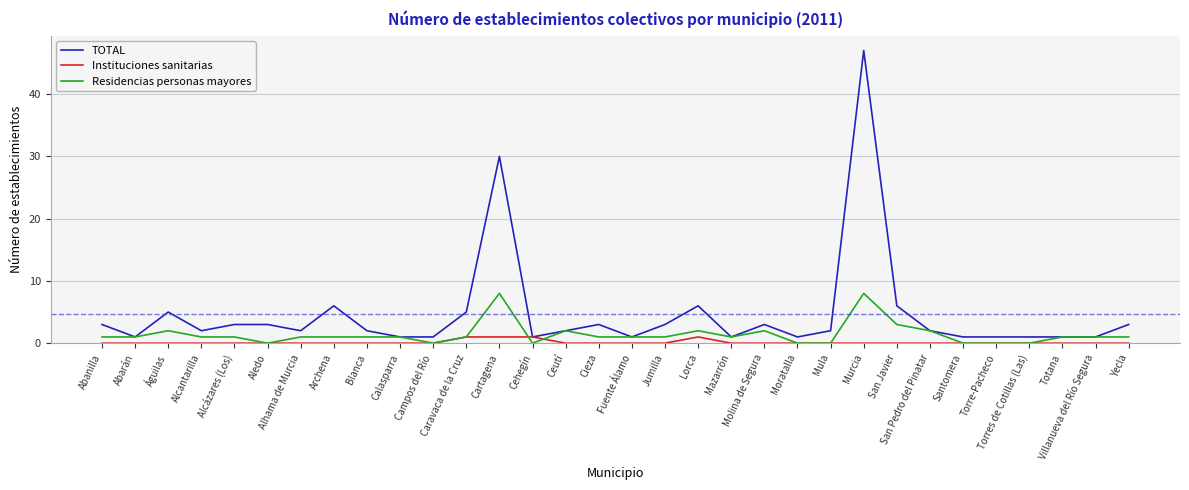

Rank the series by their maximum value, from lowest to highest.

Instituciones sanitarias, Residencias personas mayores, TOTAL